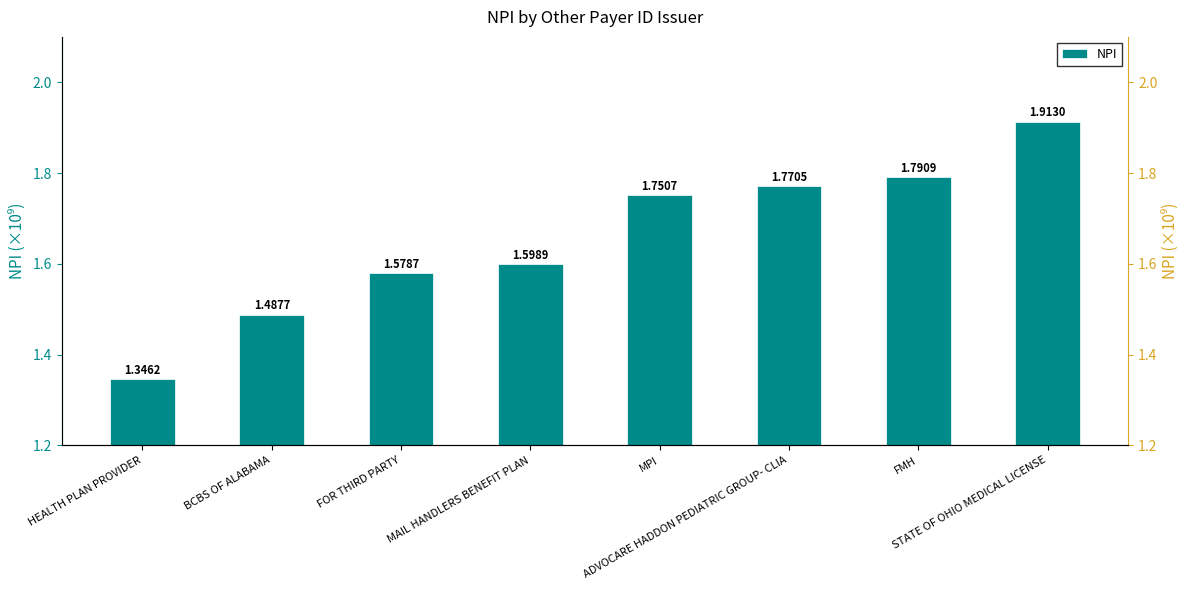

Does the chart contain stacked bars?

No